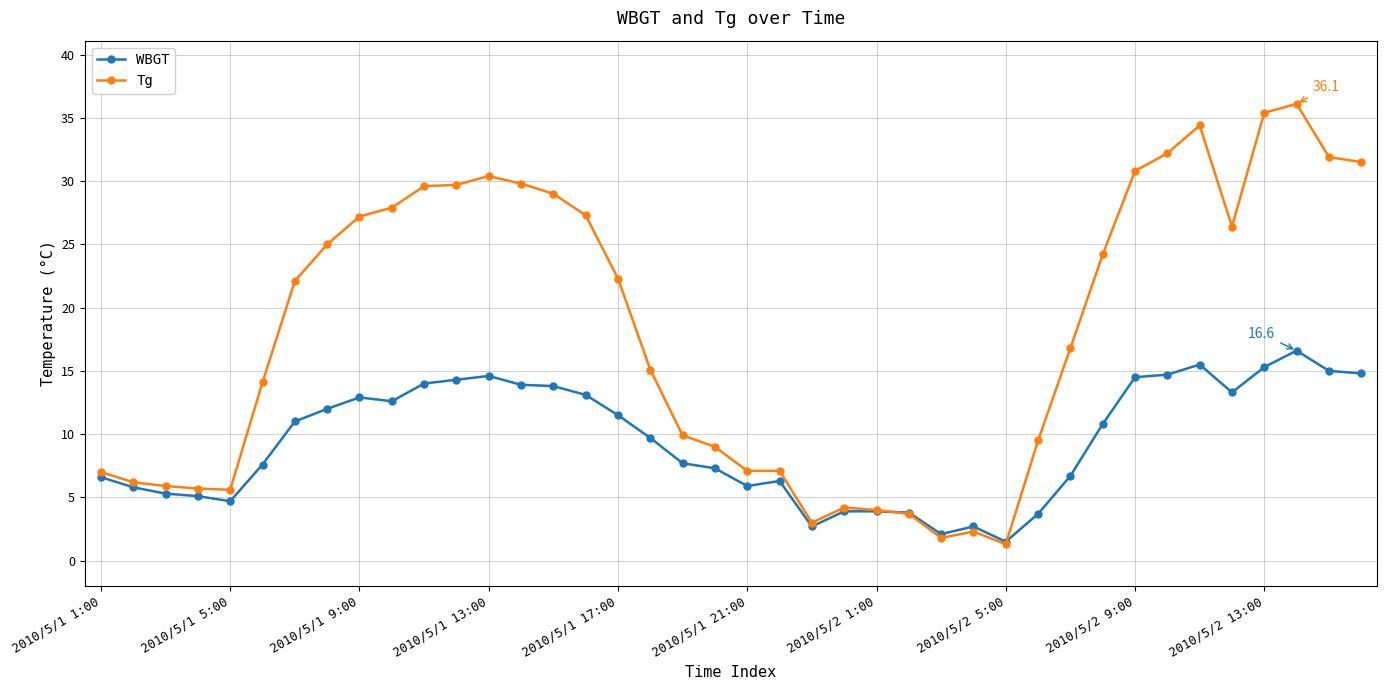

What is the value of the Tg point at the 29th from the left?

1.3